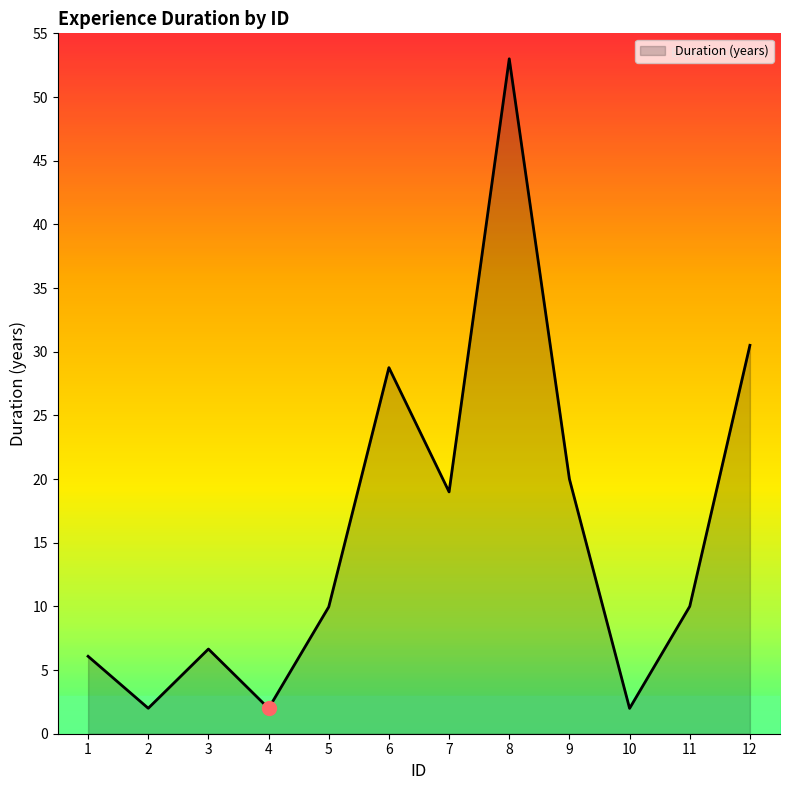

What is the ratio of the value at 10 to the value at 4?

1.0